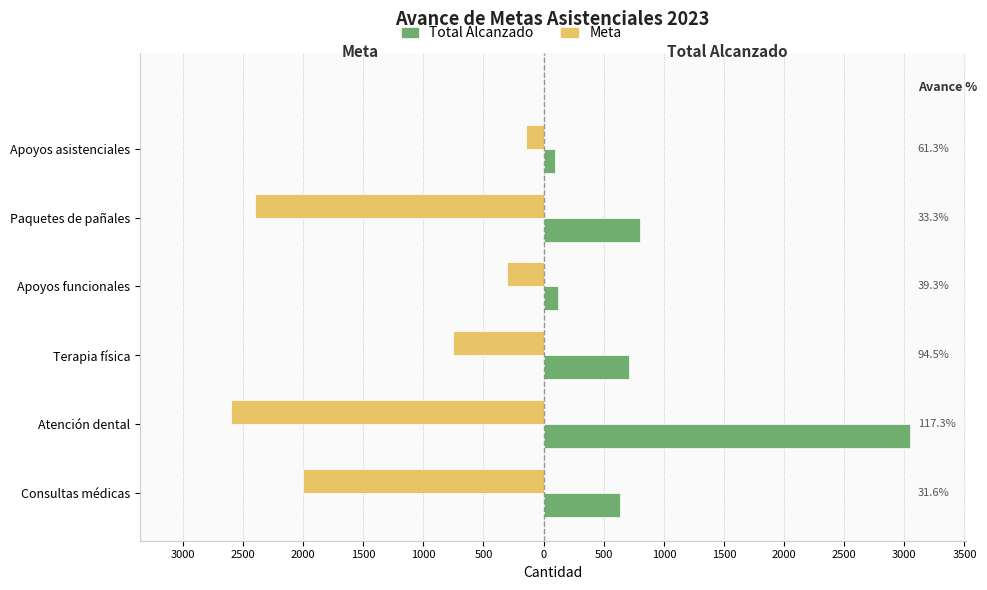

What is the highest value of the Total Alcanzado series?

3051